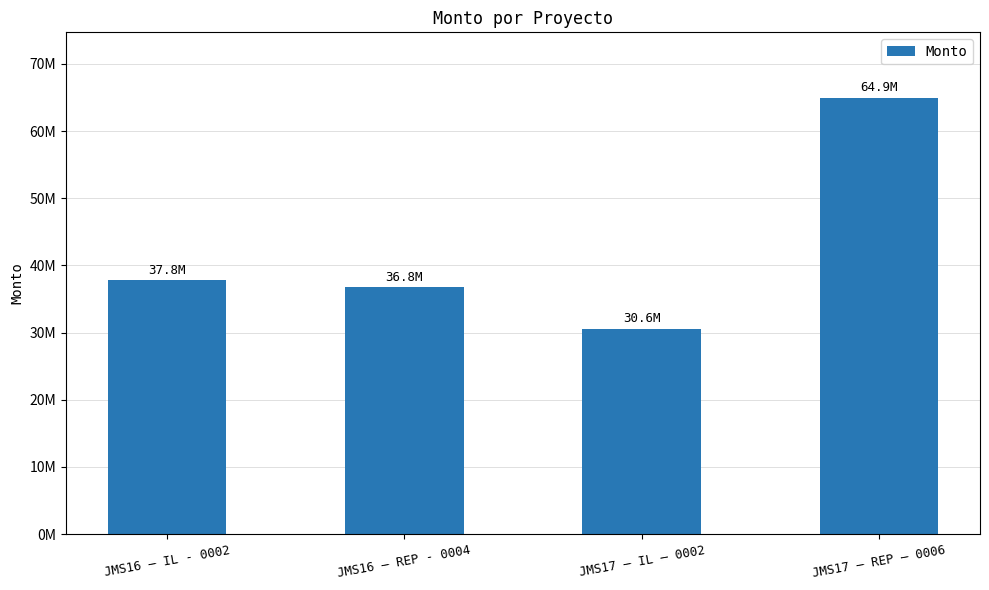

Which has a higher value, JMS17 – IL – 0002 or JMS16 – REP - 0004?

JMS16 – REP - 0004